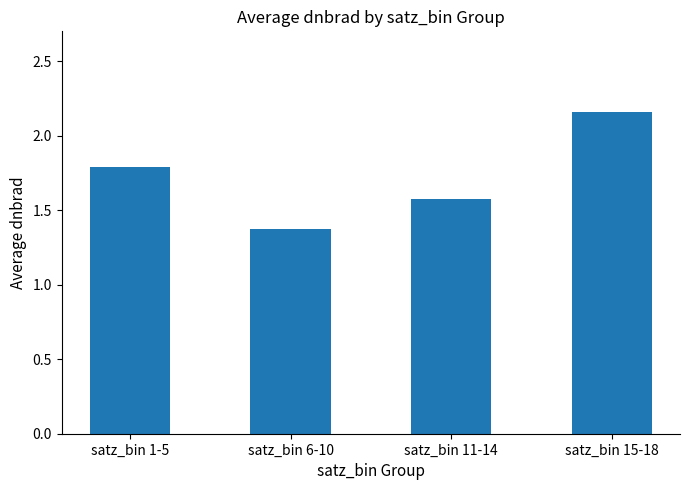

List the labels in order of value, smallest first.

satz_bin 6-10, satz_bin 11-14, satz_bin 1-5, satz_bin 15-18